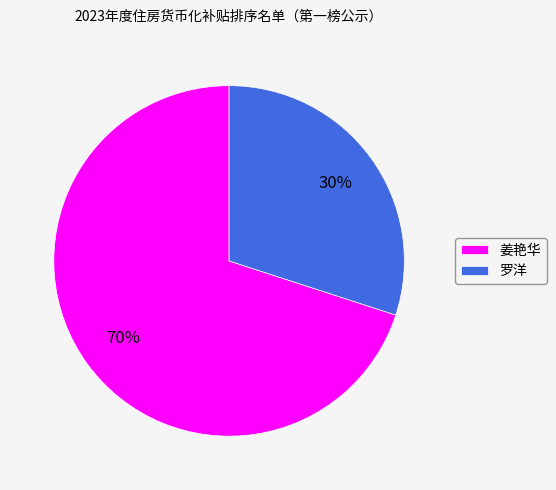

Do 姜艳华 and 罗洋 together represent more than half of the pie?

Yes